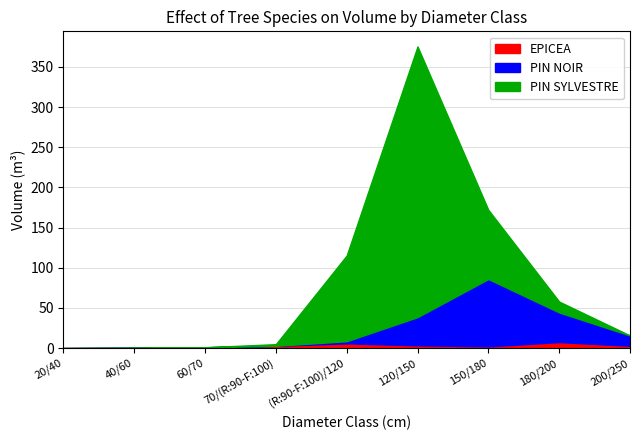

True or false: PIN NOIR has a value of 64.1 at 180/200.

False